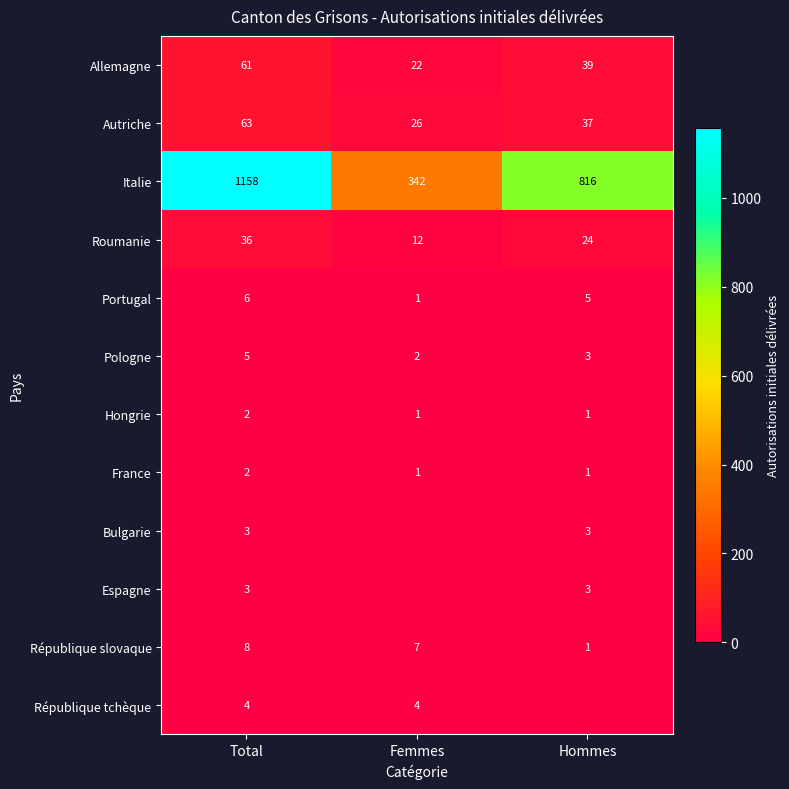

What is the spread (max minus min) of values at Total?

1156